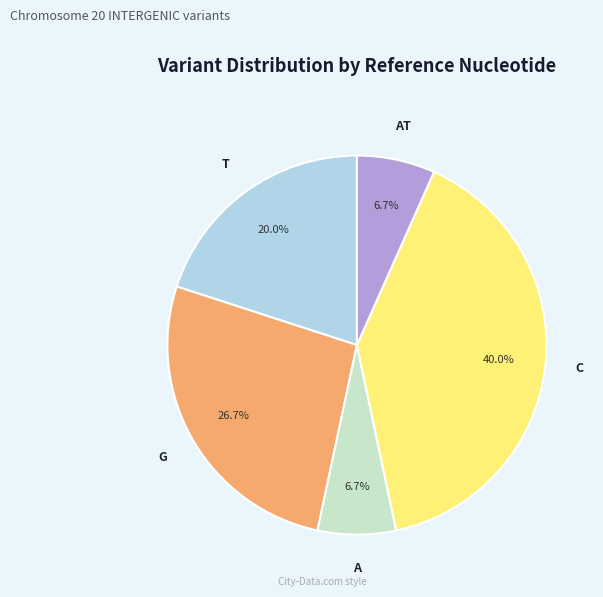

What is the largest slice in the pie chart?

C